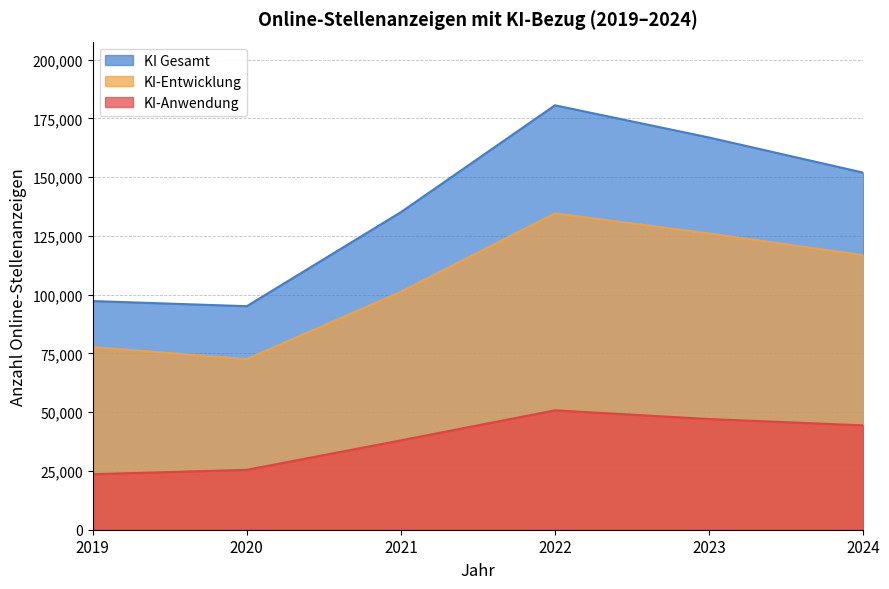

How many categories are shown in the chart?

6